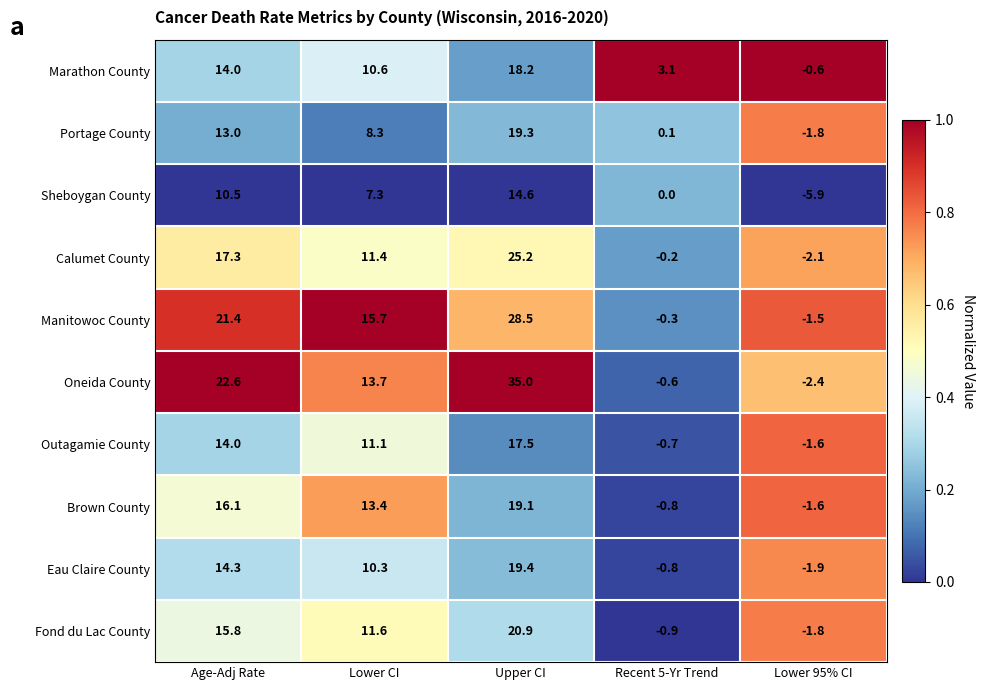

Which series has the widest spread of values?

Oneida County